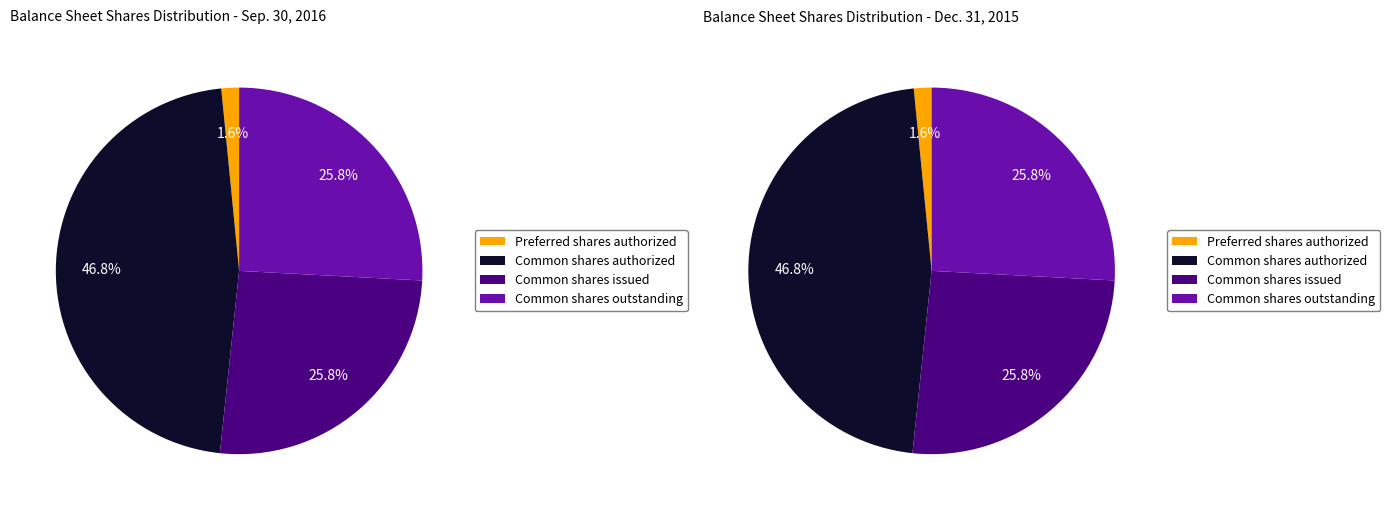

Count the number of slices in the pie.

4